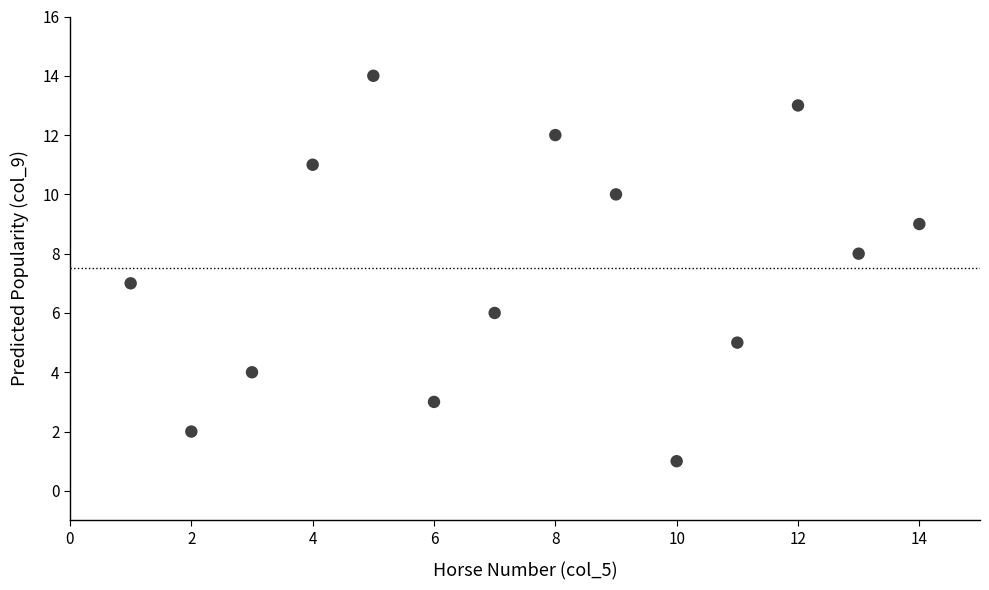

What is the range of Y values (max minus min)?

13